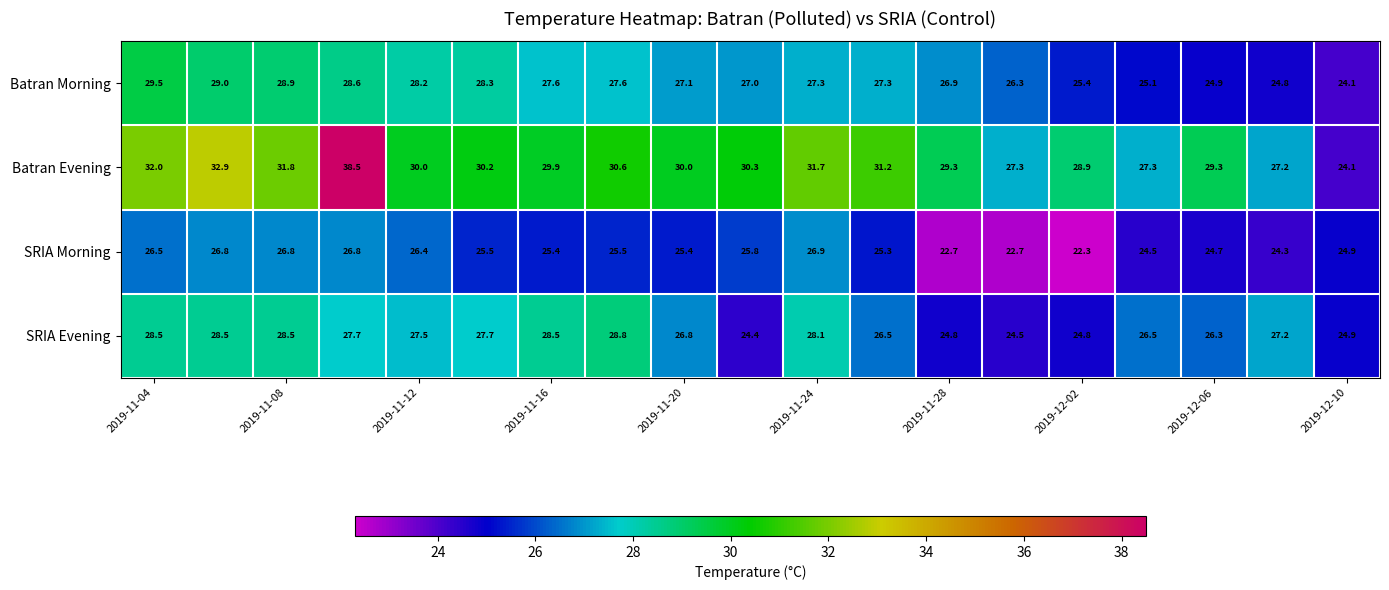

Which series has the largest range (max minus min)?

Batran Evening